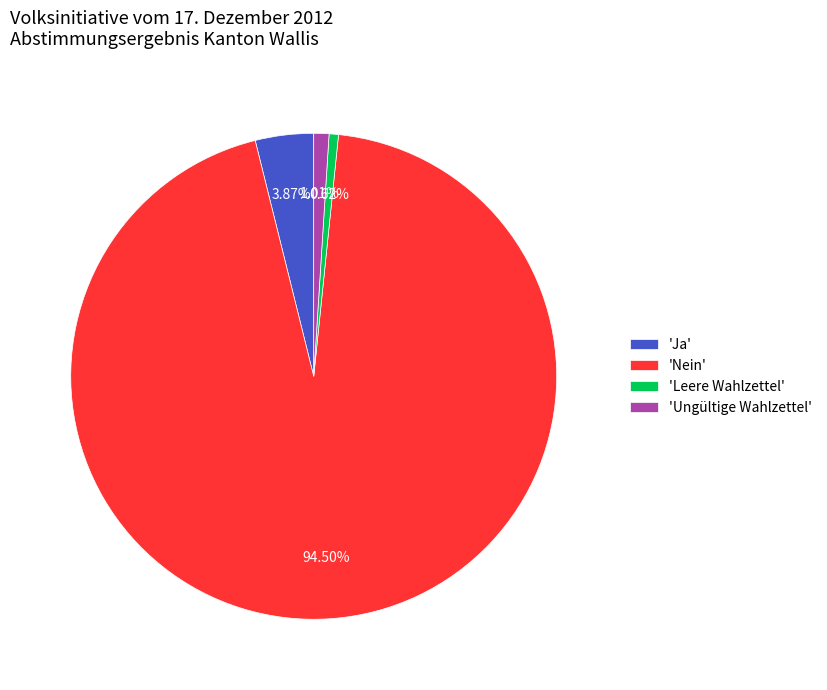

Which has a higher value, 'Ja' or 'Leere Wahlzettel'?

'Ja'